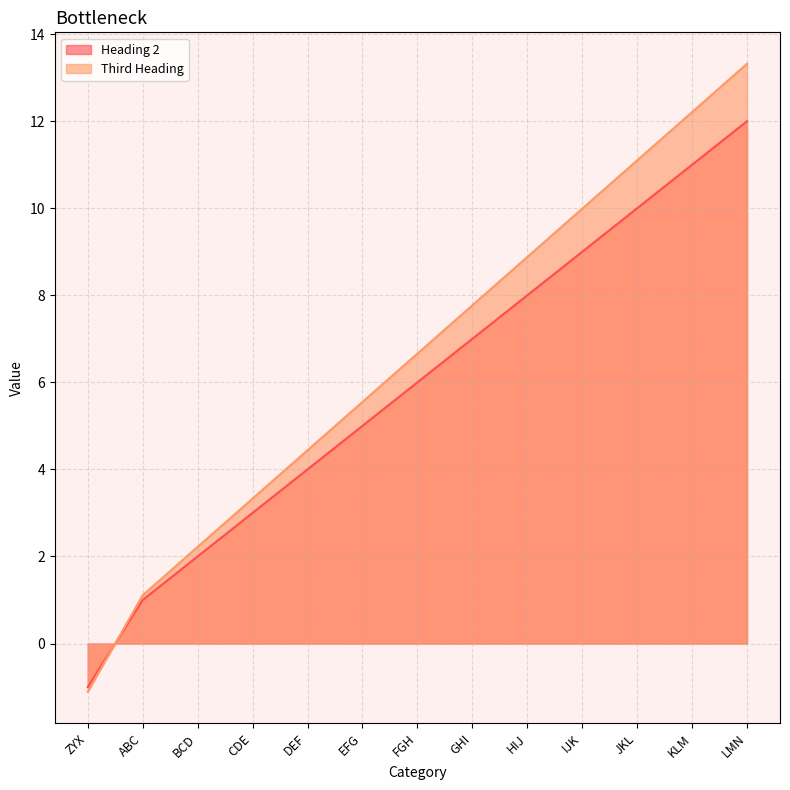

What is the minimum value shown in the chart?

-1.1